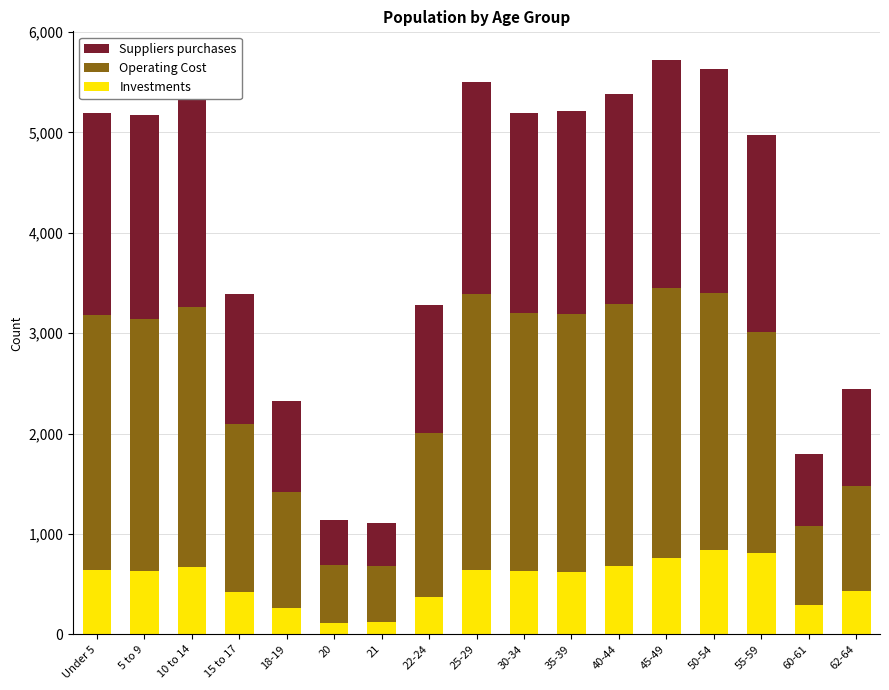

True or false: Investments has a value of 268.7 at 10 to 14.

False